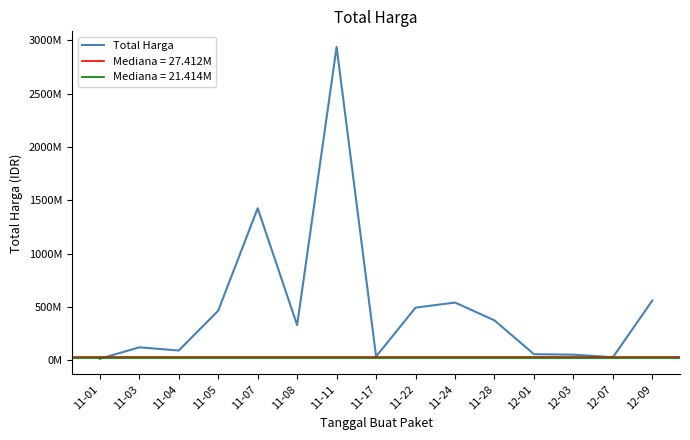

What is the smallest value displayed?

12787500